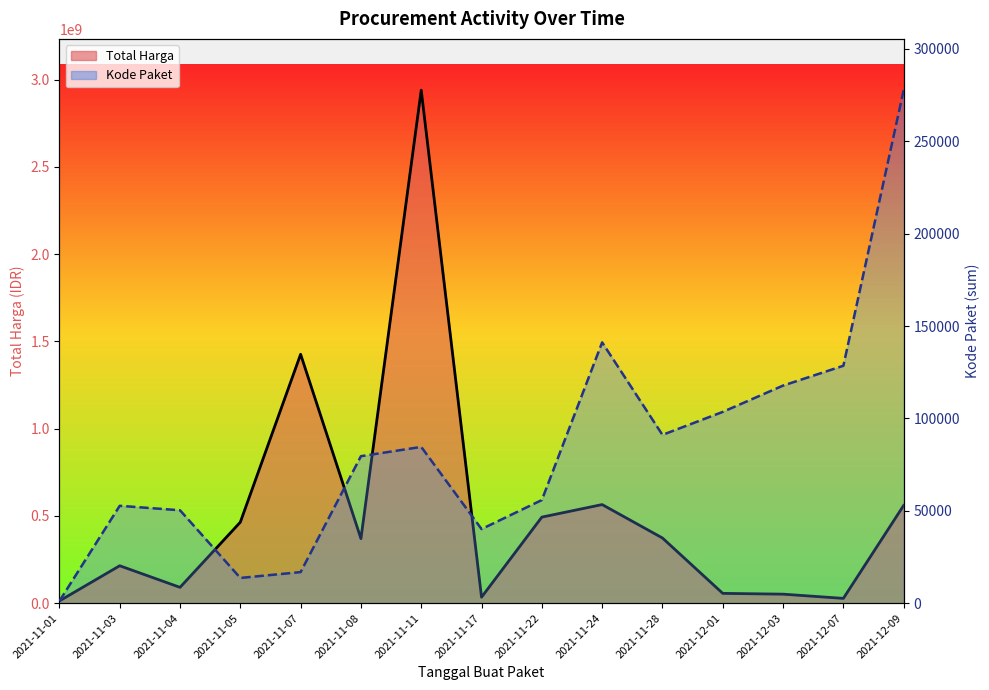

Where is the first local minimum for Total Harga (line)?

2021-11-04